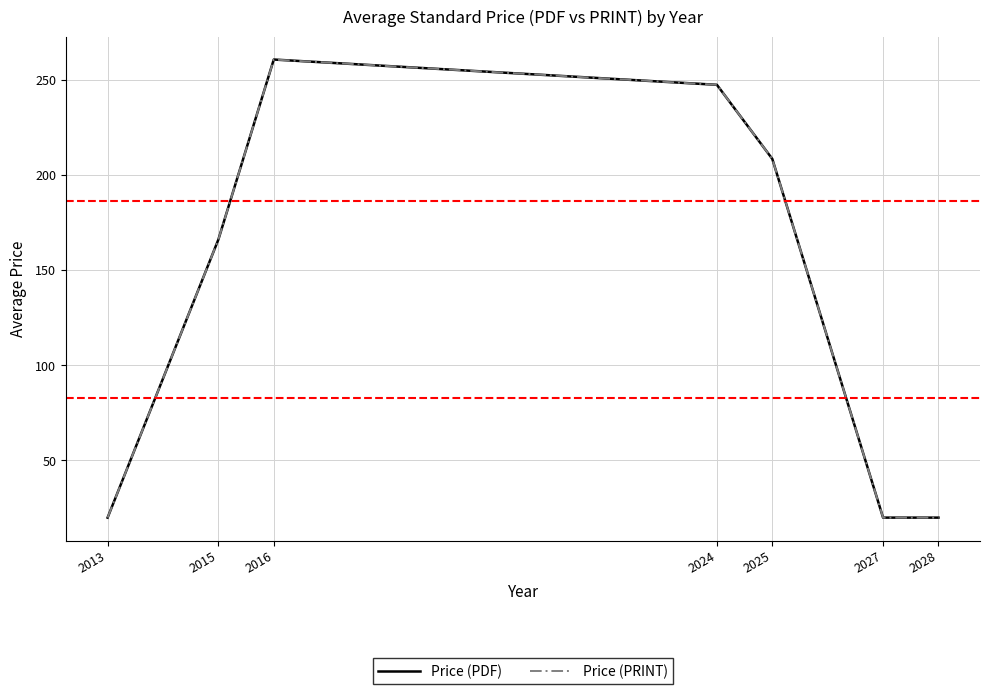

True or false: Price (PDF) has more than 0 interior local peaks.

True